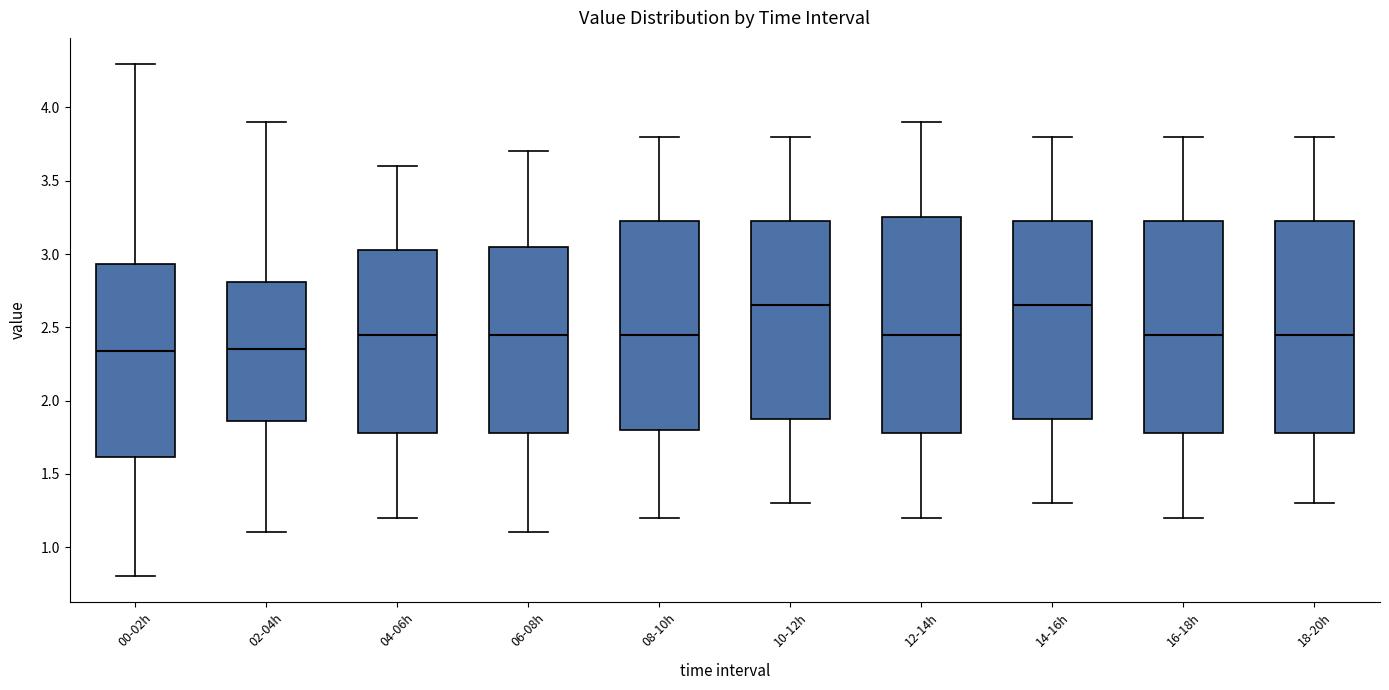

Where does the upper whisker of the box for 04-06h end on the y-axis? The values are not printed on the chart, so give them approximately, as read against the axis.

3.60